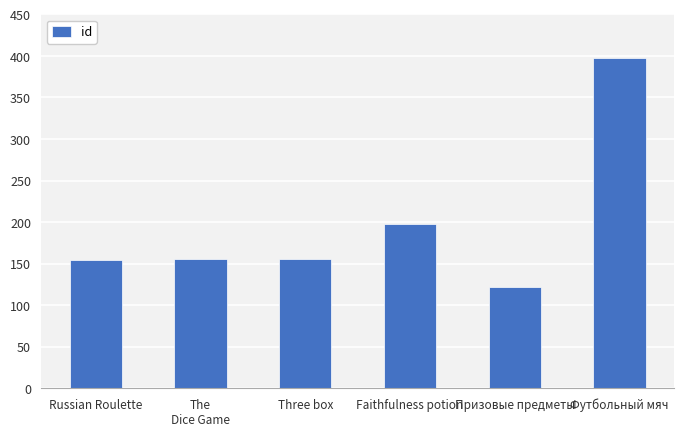

What is the change in value from Russian Roulette to Футбольный мяч?

+244